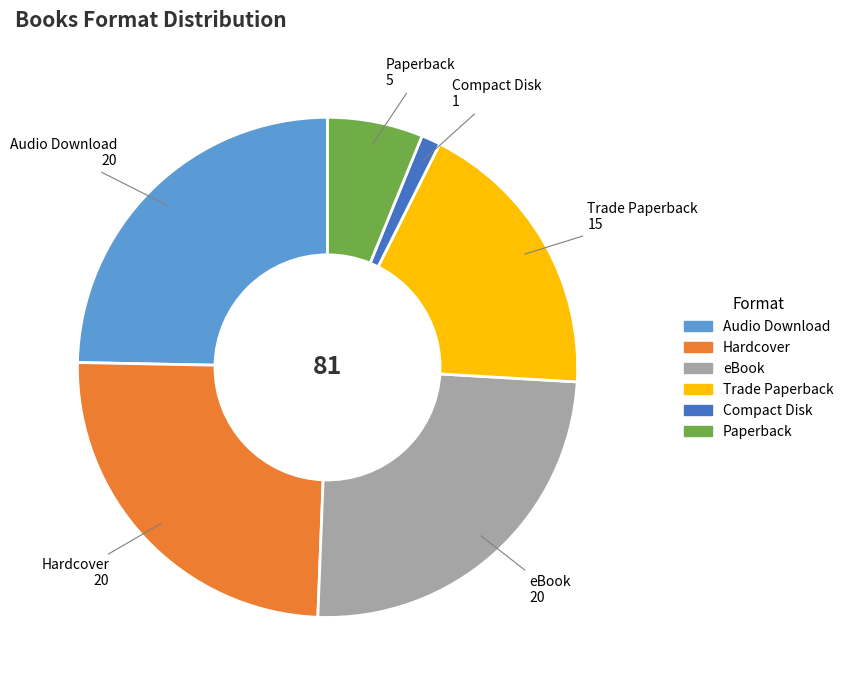

Is it true that Audio Download is 10% of the pie?

False